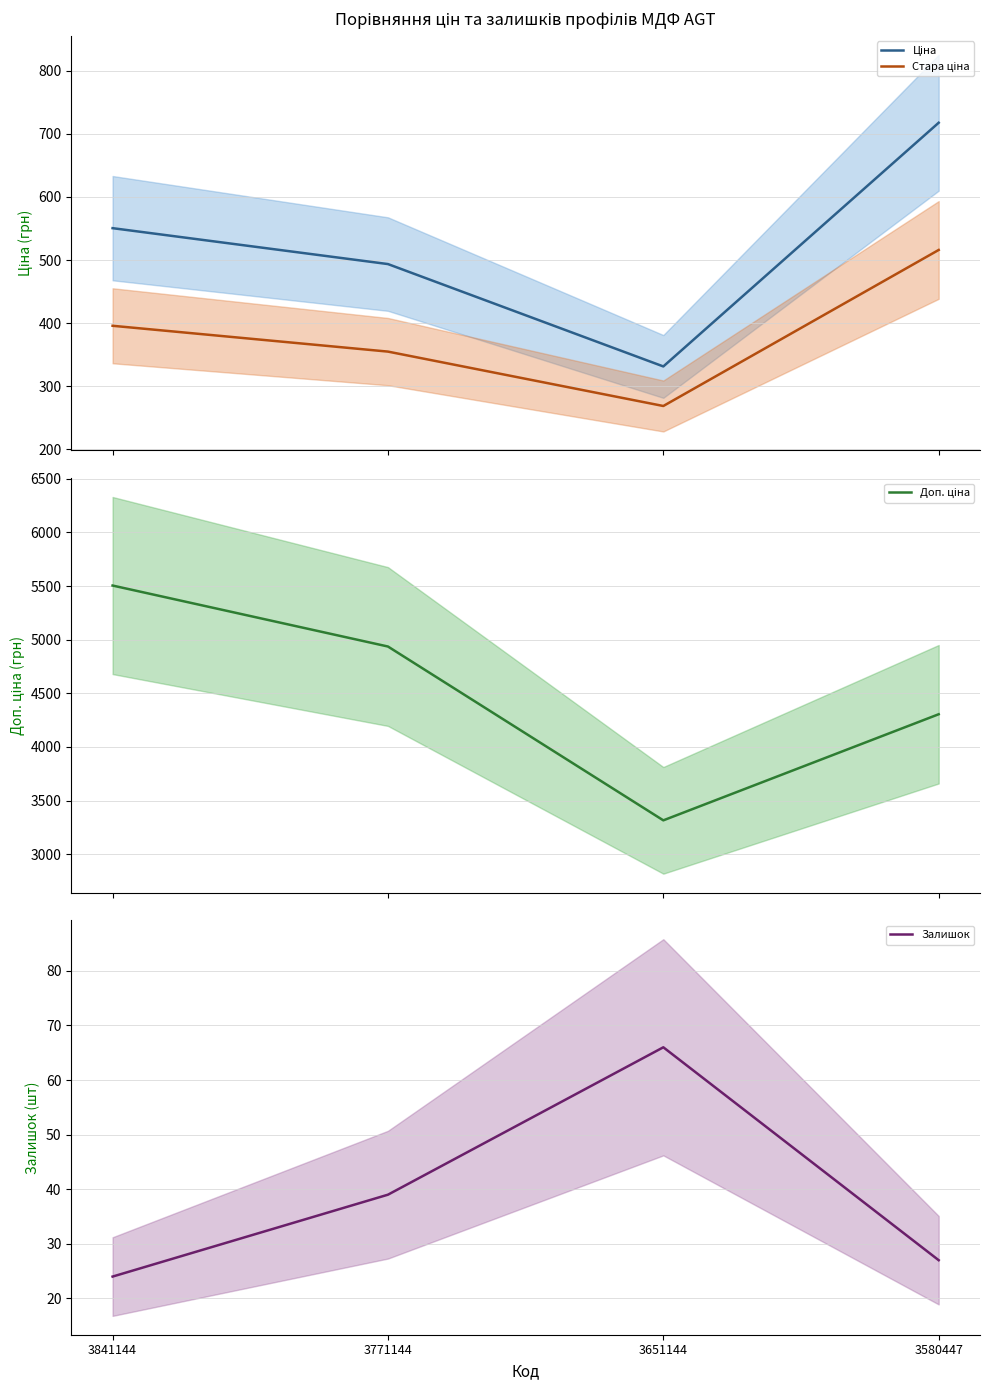

Where is the first local minimum for Доп. ціна?

3651144